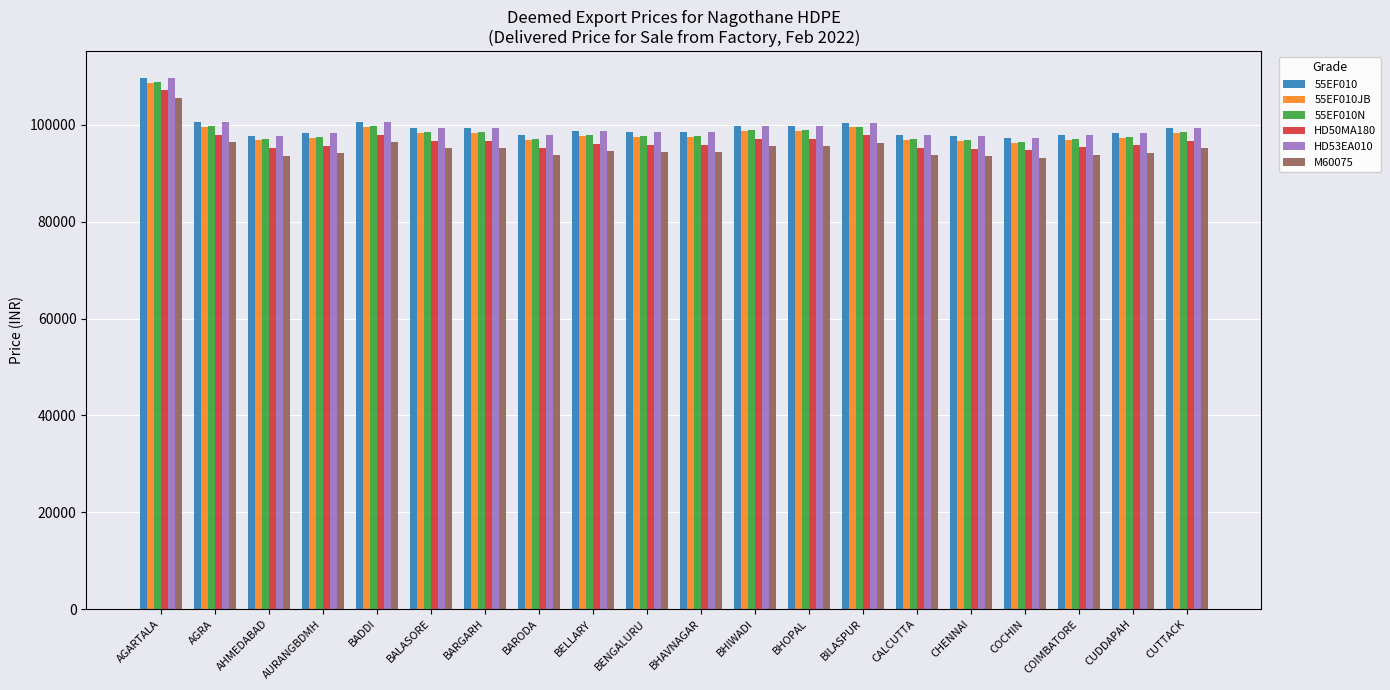

What is the sum of all M60075 values?

1904885